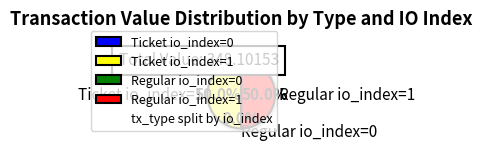

To the nearest percent, what is the average slice percentage?

25%